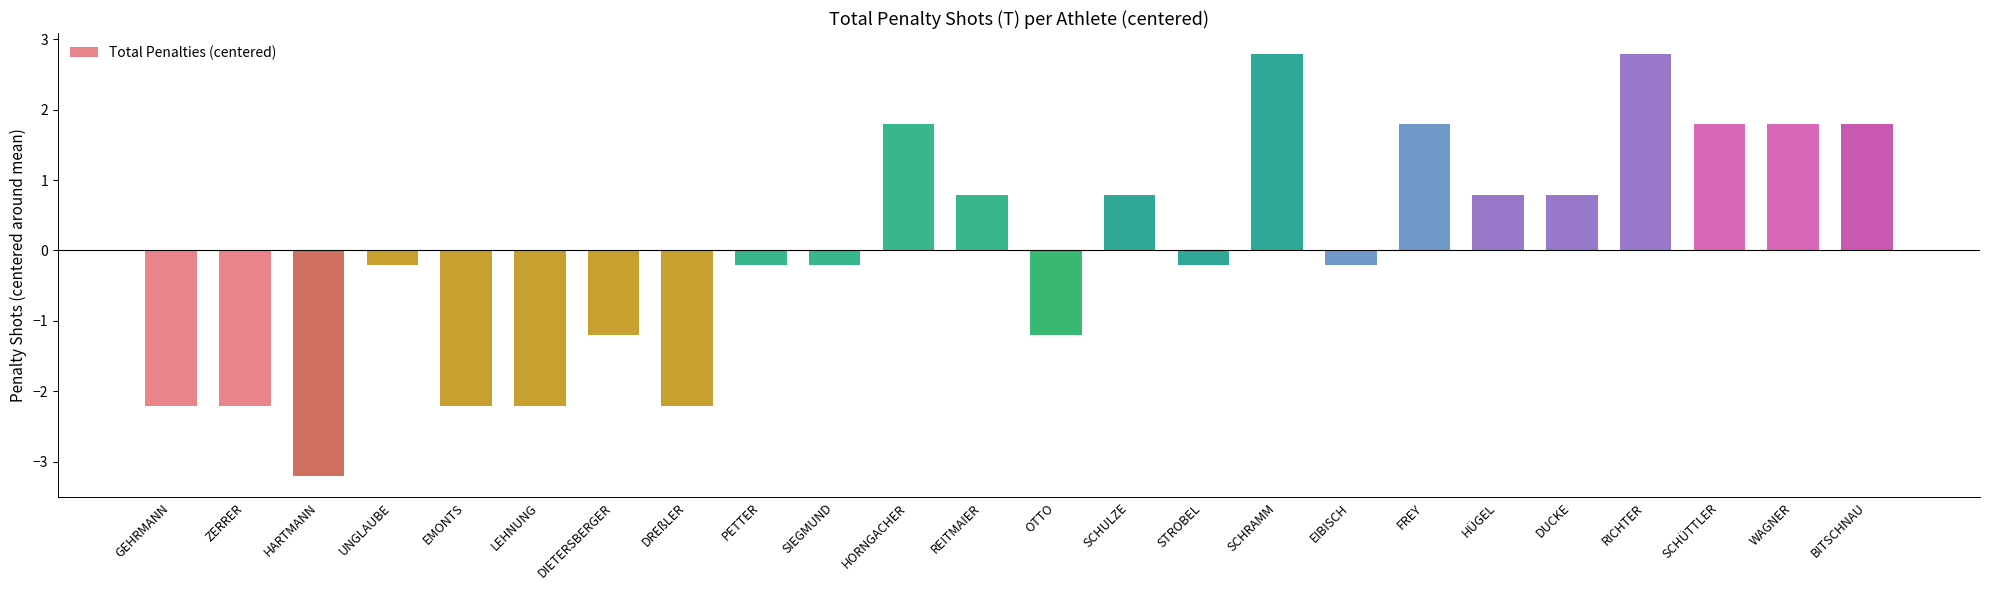

What is the change in value from EMONTS to EIBISCH?

+2.0